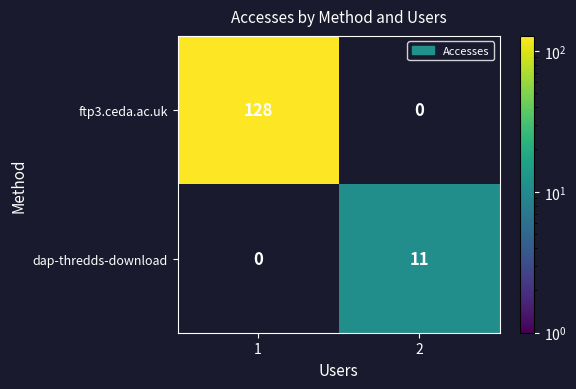

Rank the series by their average value, from highest to lowest.

ftp3.ceda.ac.uk, dap-thredds-download